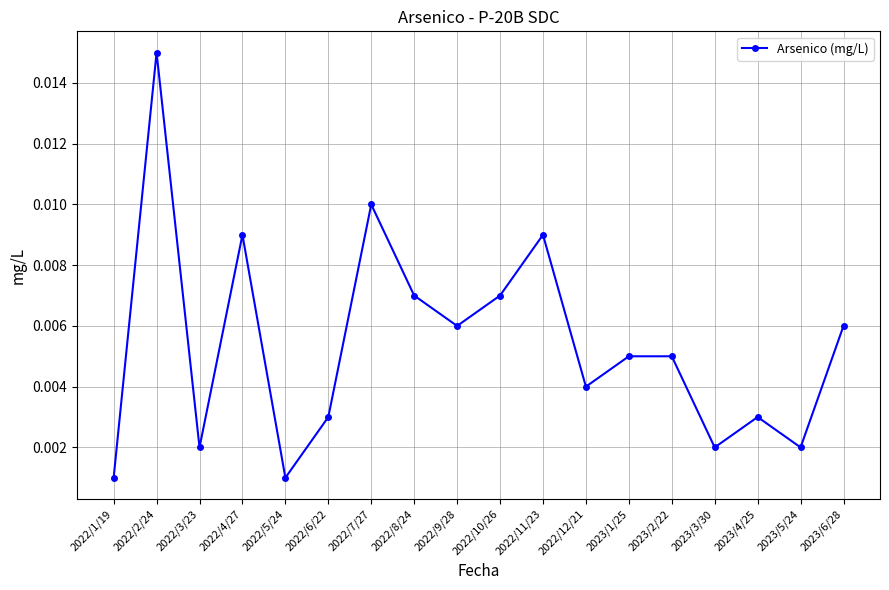

True or false: there are more than 1 points higher than both neighbors.

True